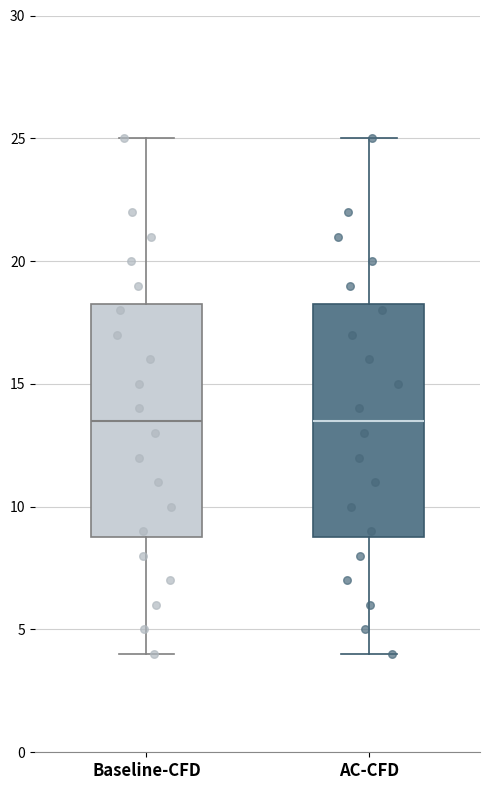

Reading left to right, transcribe this box plot: for each box, give where its median line is, the range the box spans, and where its two whiskers end, as read against the y-axis. The values are not printed on the chart, so give them approximately, as read against the axis.

Baseline-CFD: median 13.5, box 9.0 to 18.5, whiskers 4.0 to 25.0
AC-CFD: median 13.5, box 9.0 to 18.5, whiskers 4.0 to 25.0